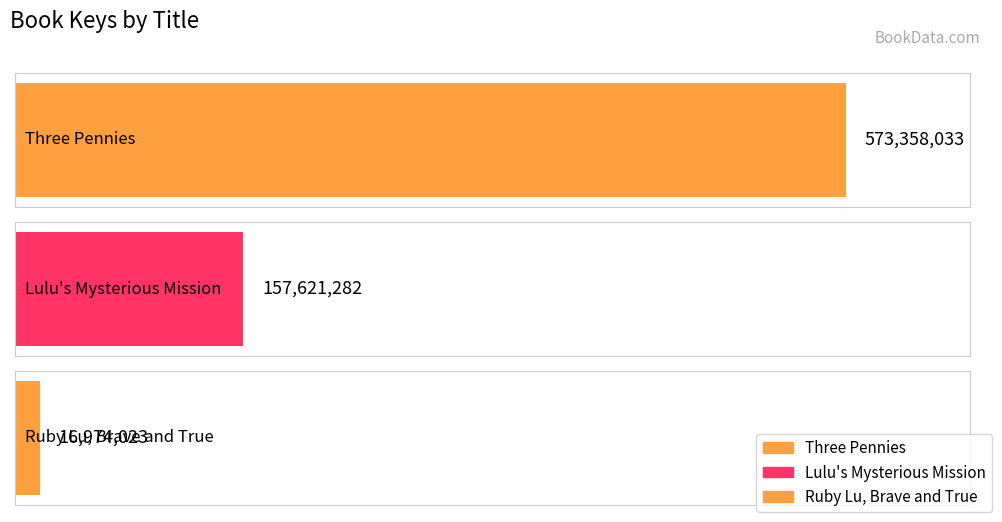

Reading right to left, what are all the values shown in this chart?

16974023	157621282	573358033